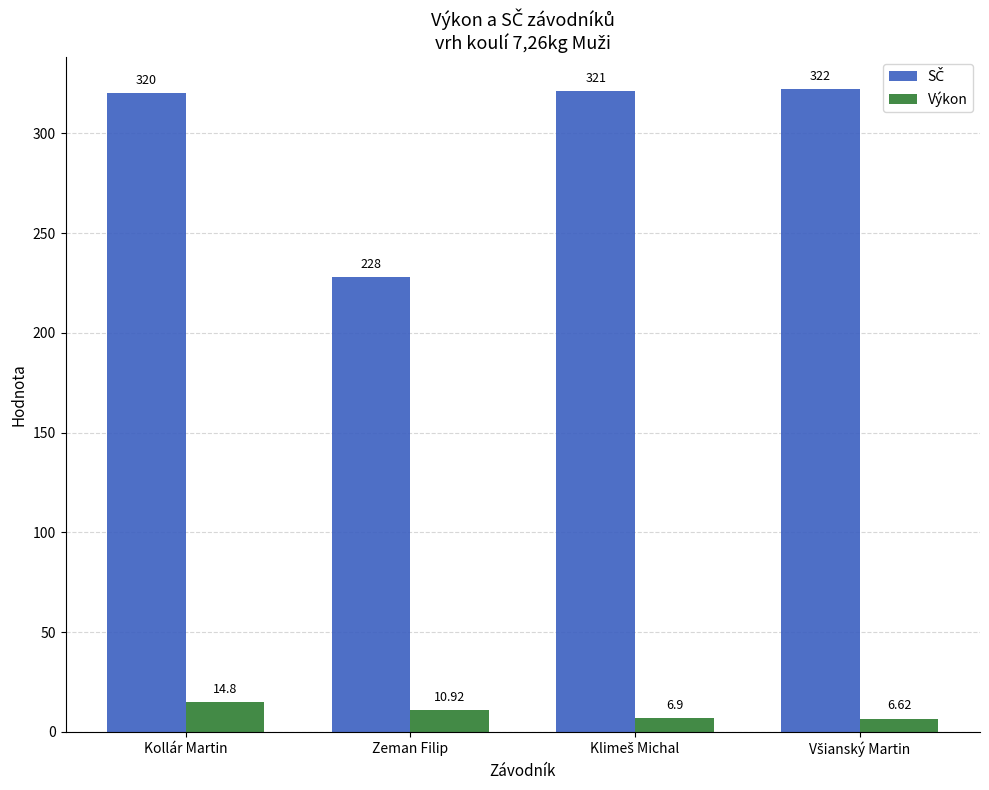

Where is Výkon nearest to the value 10?

Zeman Filip